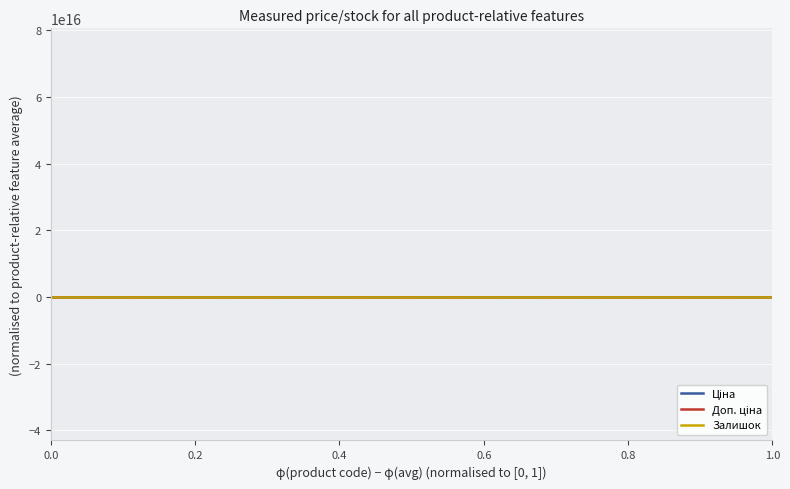

What is the label of the 6th point from the left?

1.0